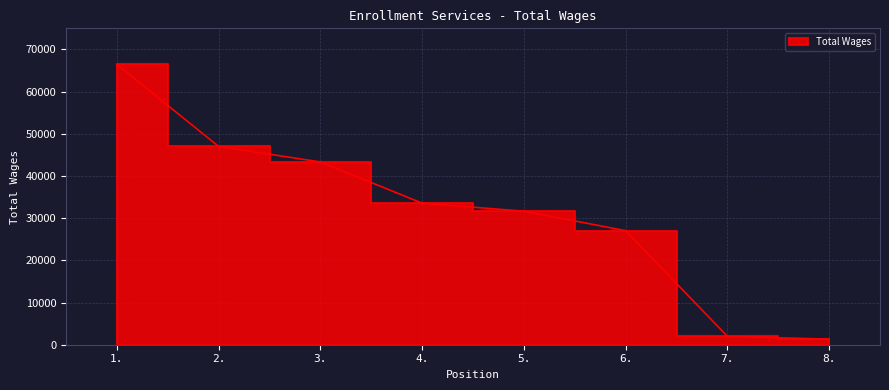

Reading left to right, what are all the values shown in this chart?

66437	47000	43326	33560	31644	27038	1987	1312